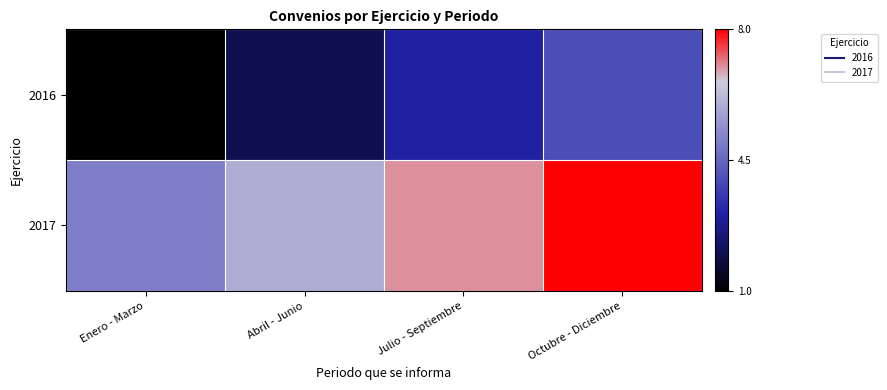

Rank the series at Abril - Junio from highest to lowest value.

2017, 2016